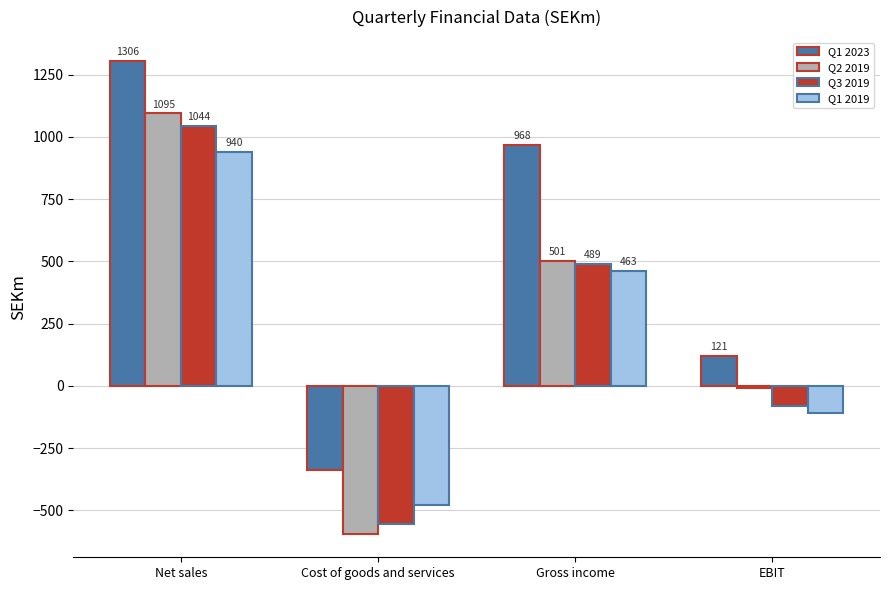

What is the spread (max minus min) of values at Net sales?

365.7